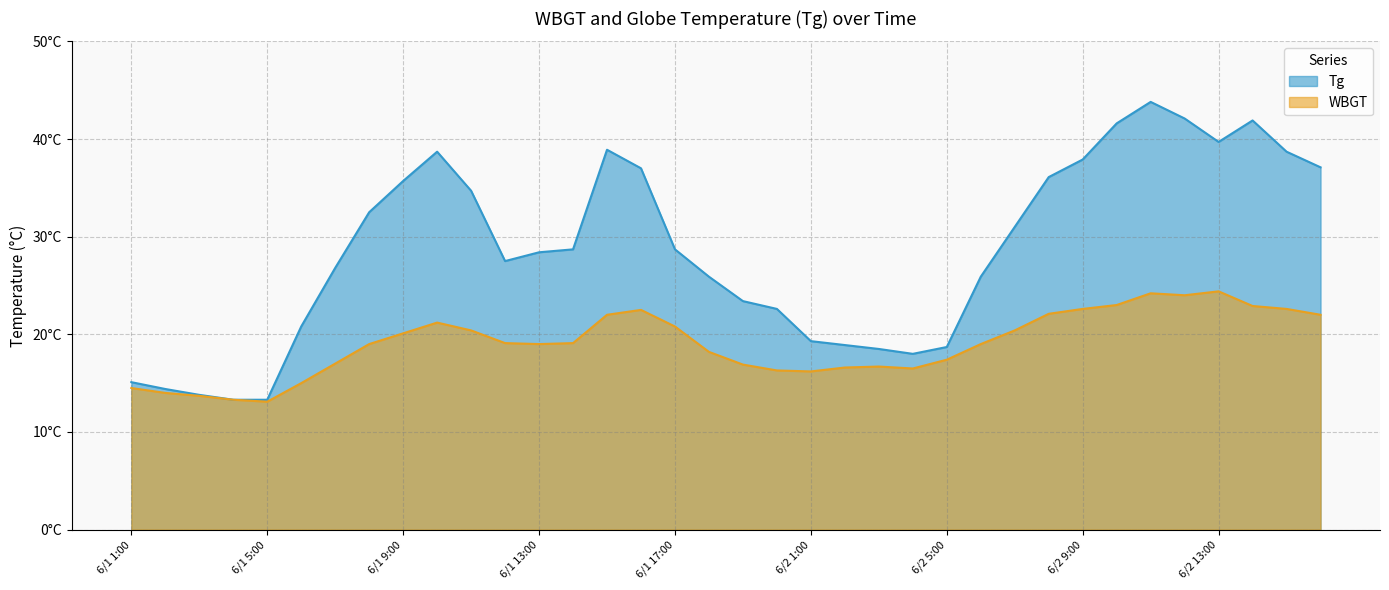

At which category is the sum across all series the highest?

6/2 11:00